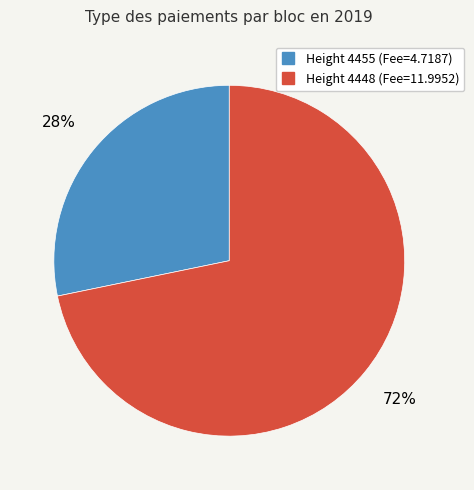

Is there any slice that represents more than half of the pie?

Yes